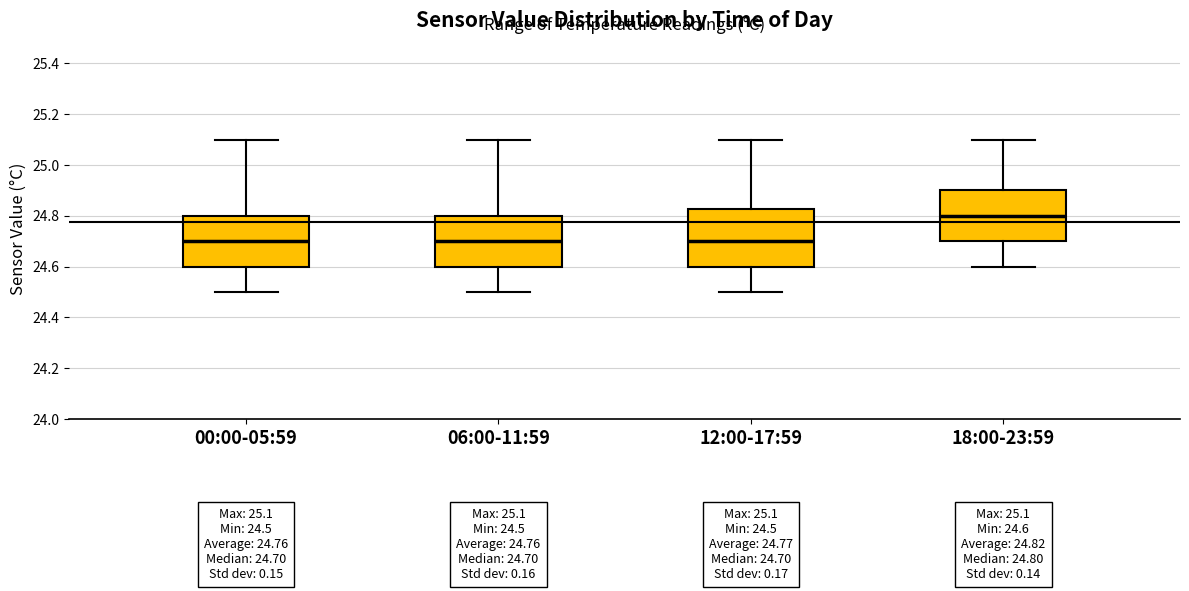

Comparing the boxes themselves (not the whiskers), which one is the tallest?

12:00-17:59